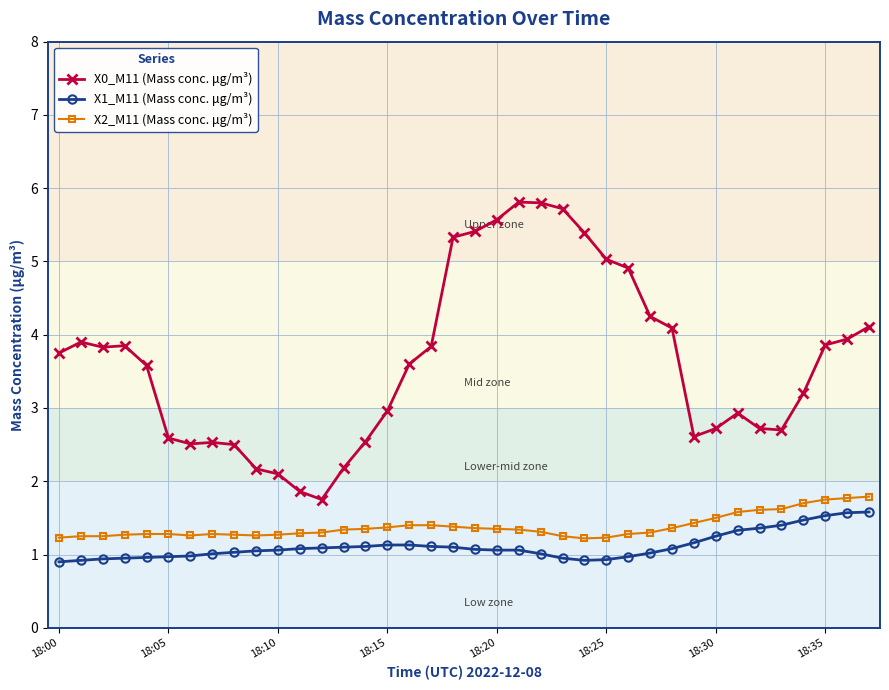

What is the highest value of the X2_M11 (Mass conc. μg/m³) series?

1.8